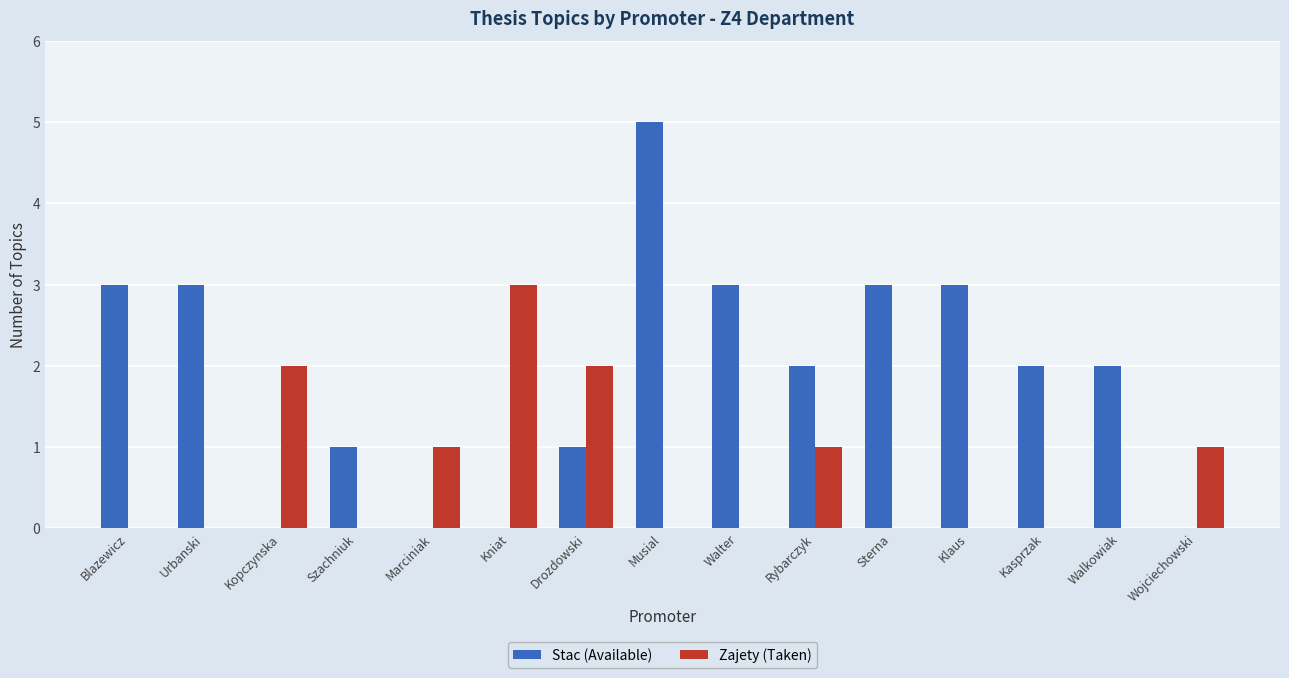

Reading left to right, extract all data points from this chart.

Stac (Available): Blazewicz=3	Urbanski=3	Kopczynska=0	Szachniuk=1	Marciniak=0	Kniat=0	Drozdowski=1	Musial=5	Walter=3	Rybarczyk=2	Sterna=3	Klaus=3	Kasprzak=2	Walkowiak=2	Wojciechowski=0
Zajety (Taken): Blazewicz=0	Urbanski=0	Kopczynska=2	Szachniuk=0	Marciniak=1	Kniat=3	Drozdowski=2	Musial=0	Walter=0	Rybarczyk=1	Sterna=0	Klaus=0	Kasprzak=0	Walkowiak=0	Wojciechowski=1